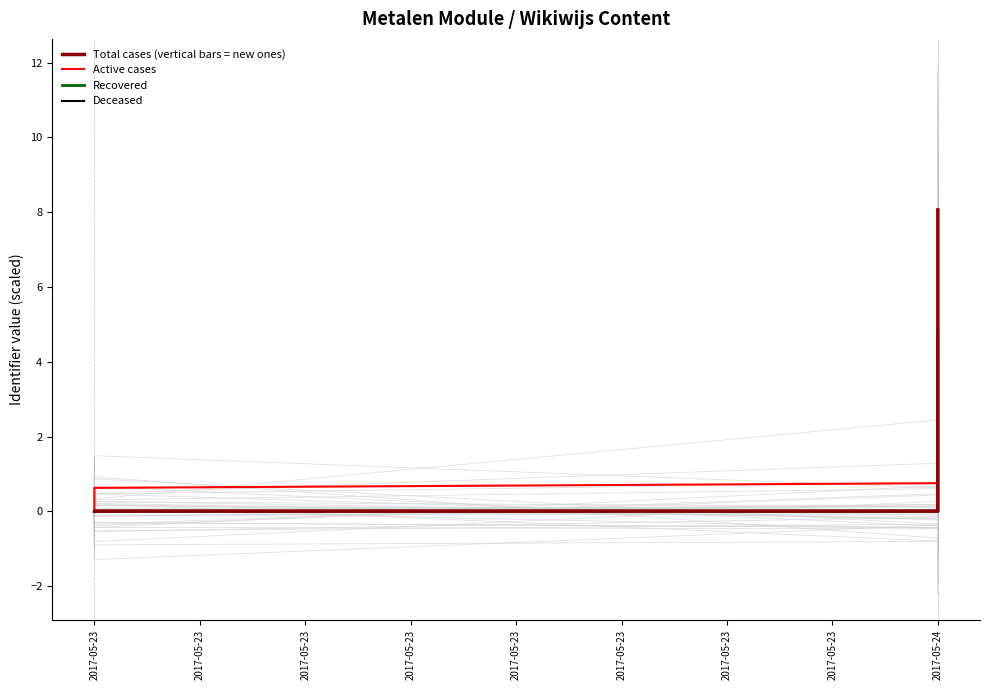

The Total cases (vertical bars = new ones) series shows 6.0 at 2017-05-24. True or false?

False